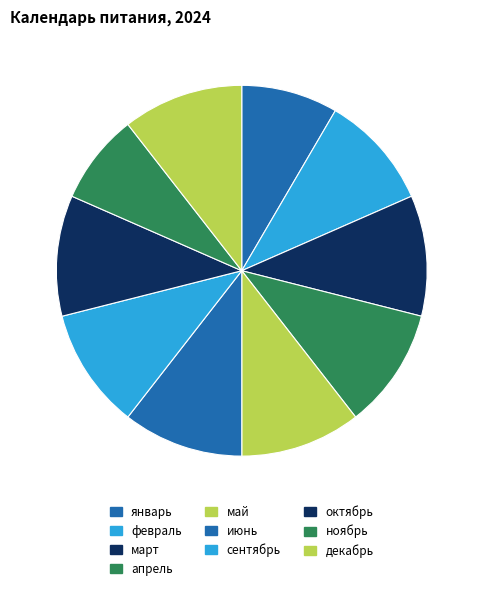

Is there any slice that represents more than half of the pie?

No